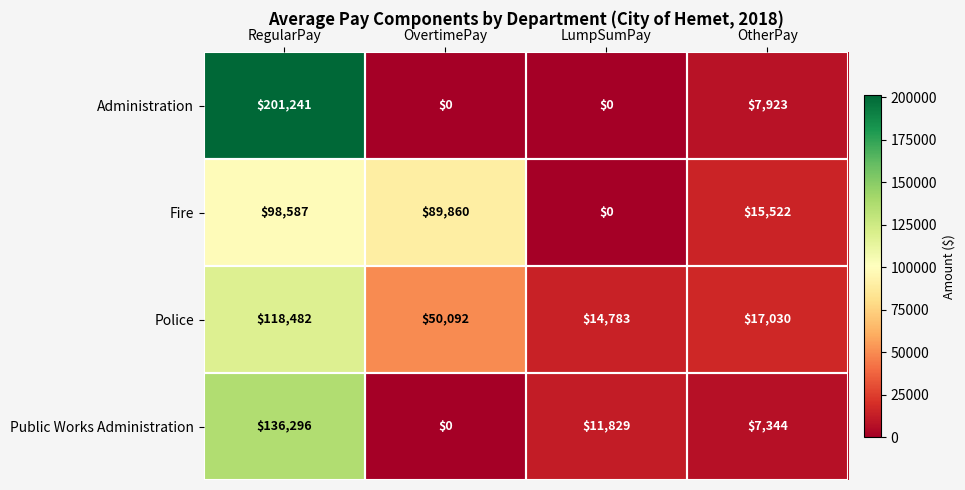

Rank the series by their maximum value, from highest to lowest.

Administration, Public Works Administration, Police, Fire